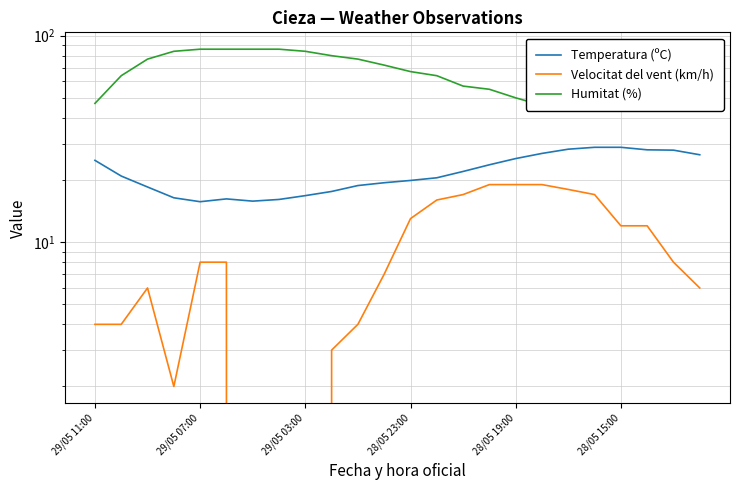

What position from the left is 15?

16